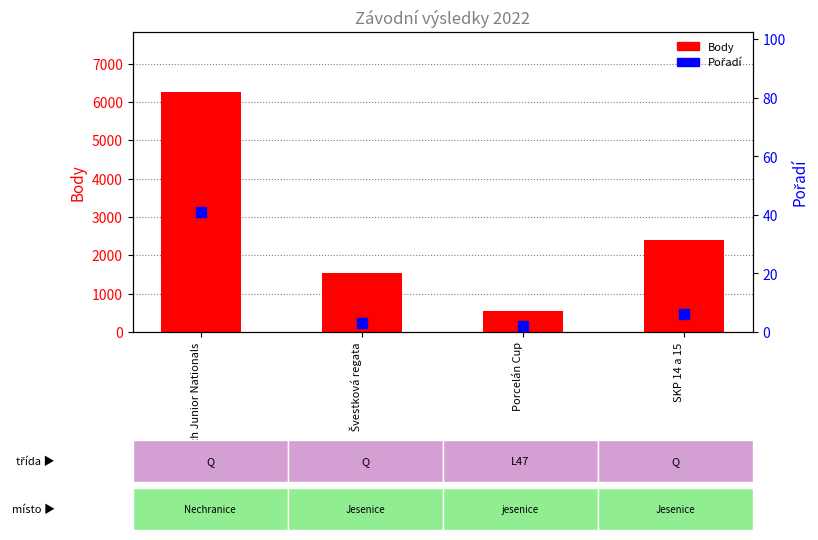

Which series has the largest Y range (max minus min)?

Body